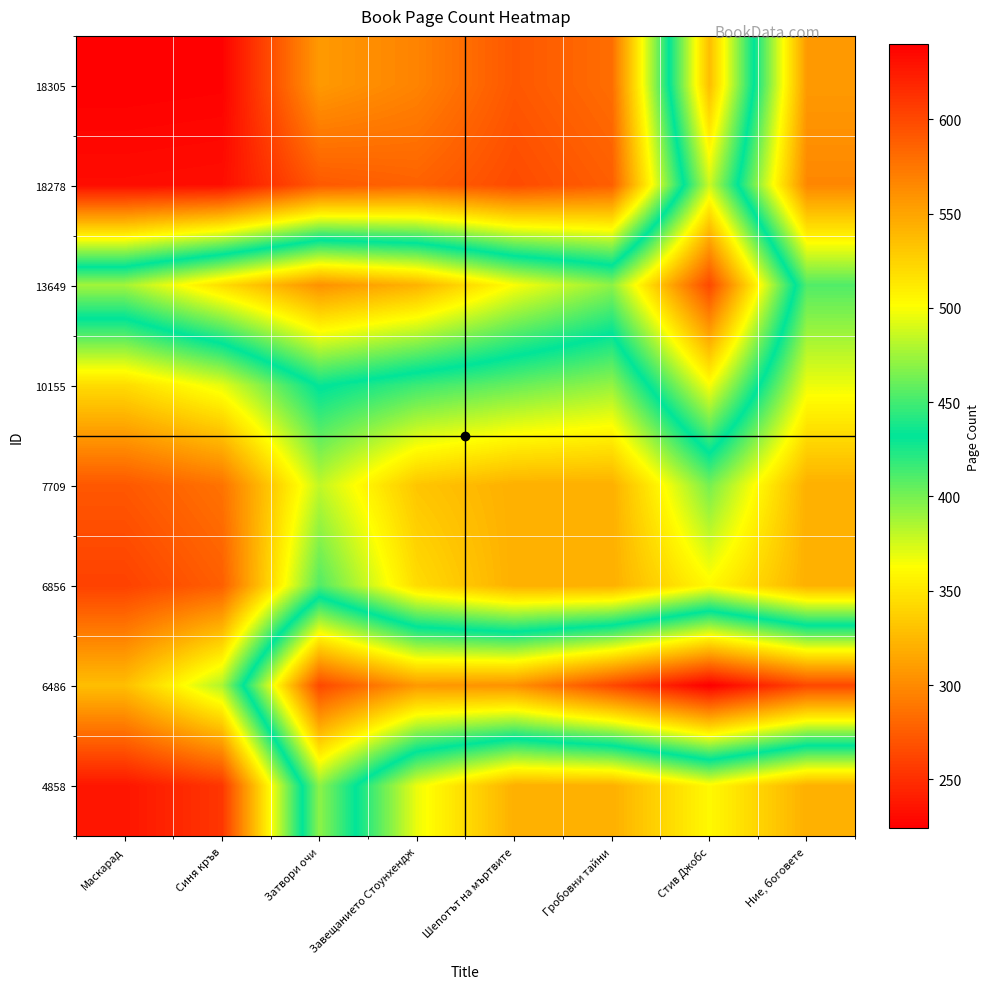

At how many categories does at least one series exceed 466?

8